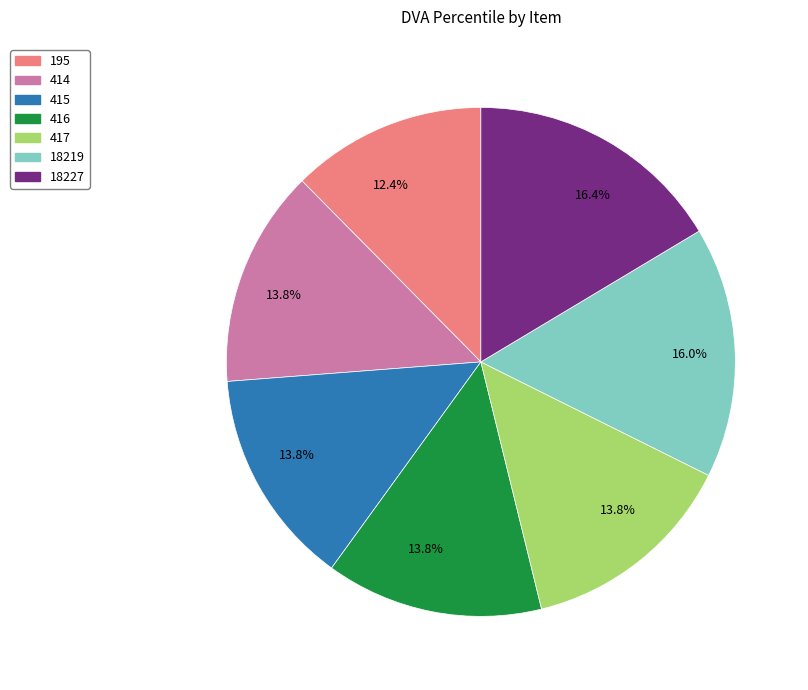

Is there a majority slice in this chart?

No